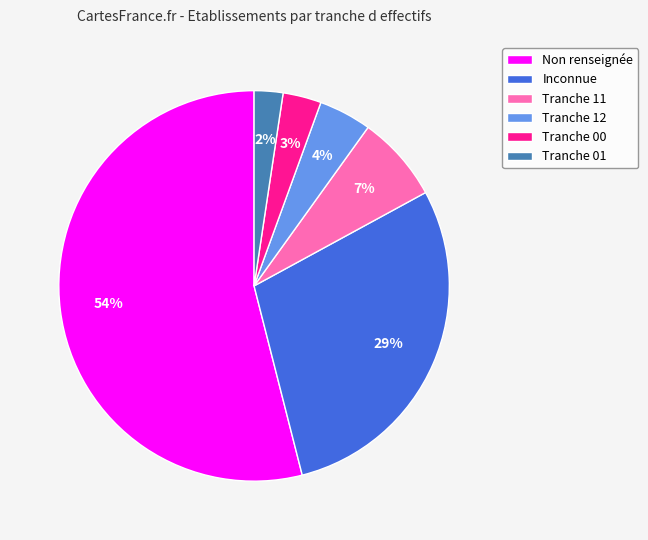

Approximately how many times larger is the value at Non renseignée compared to Inconnue?

1.9